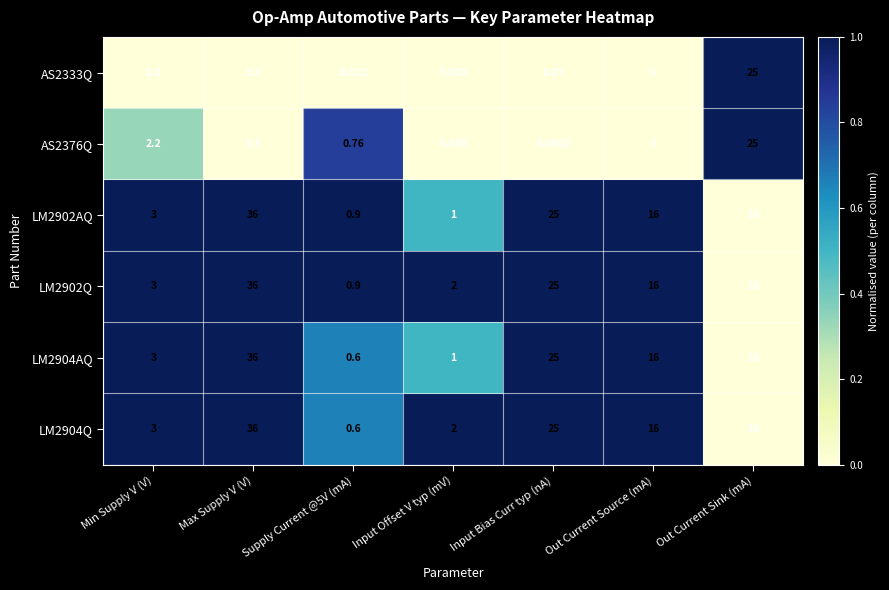

At which label does LM2902AQ reach its peak?

Max Supply V (V)